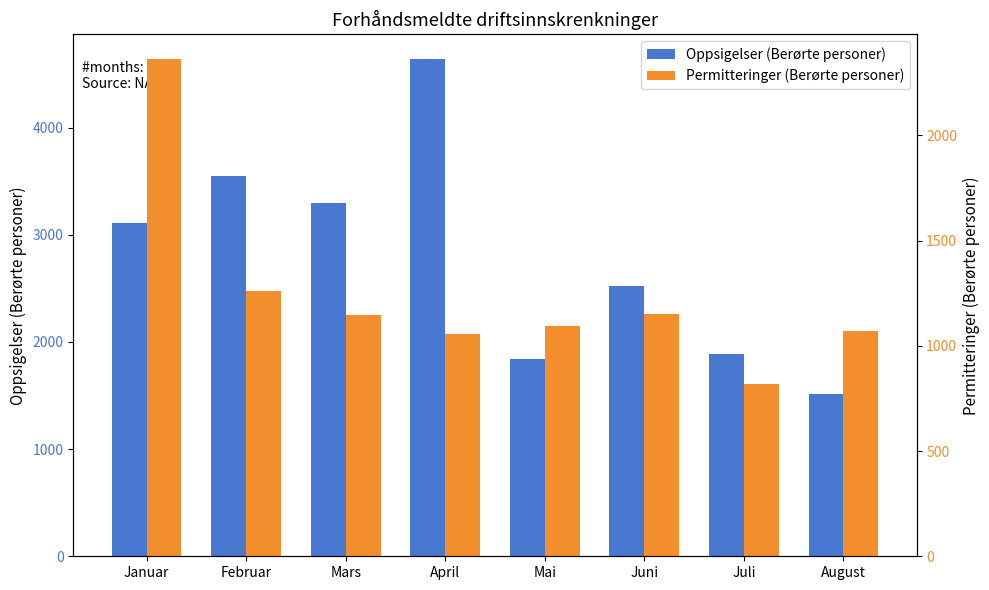

Reading left to right, what are all the values shown in this chart?

Oppsigelser (Berørte personer): 3113	3552	3295	4637	1837	2526	1890	1517
Permitteringer (Berørte personer): 2362	1260	1149	1054	1094	1150	819	1071